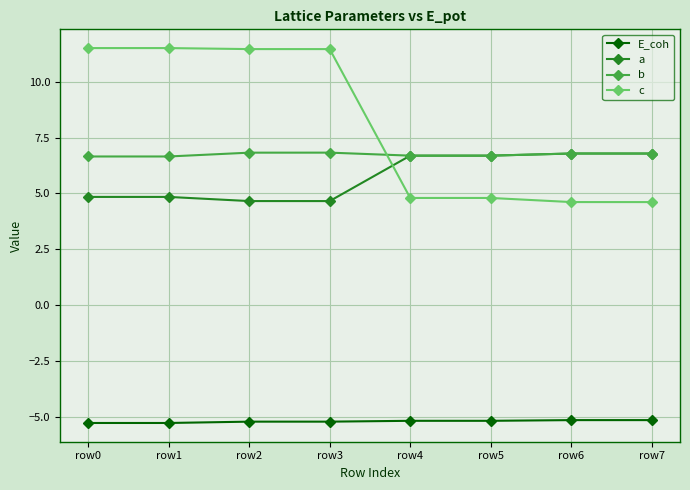

True or false: b has more than 0 interior local peaks.

True